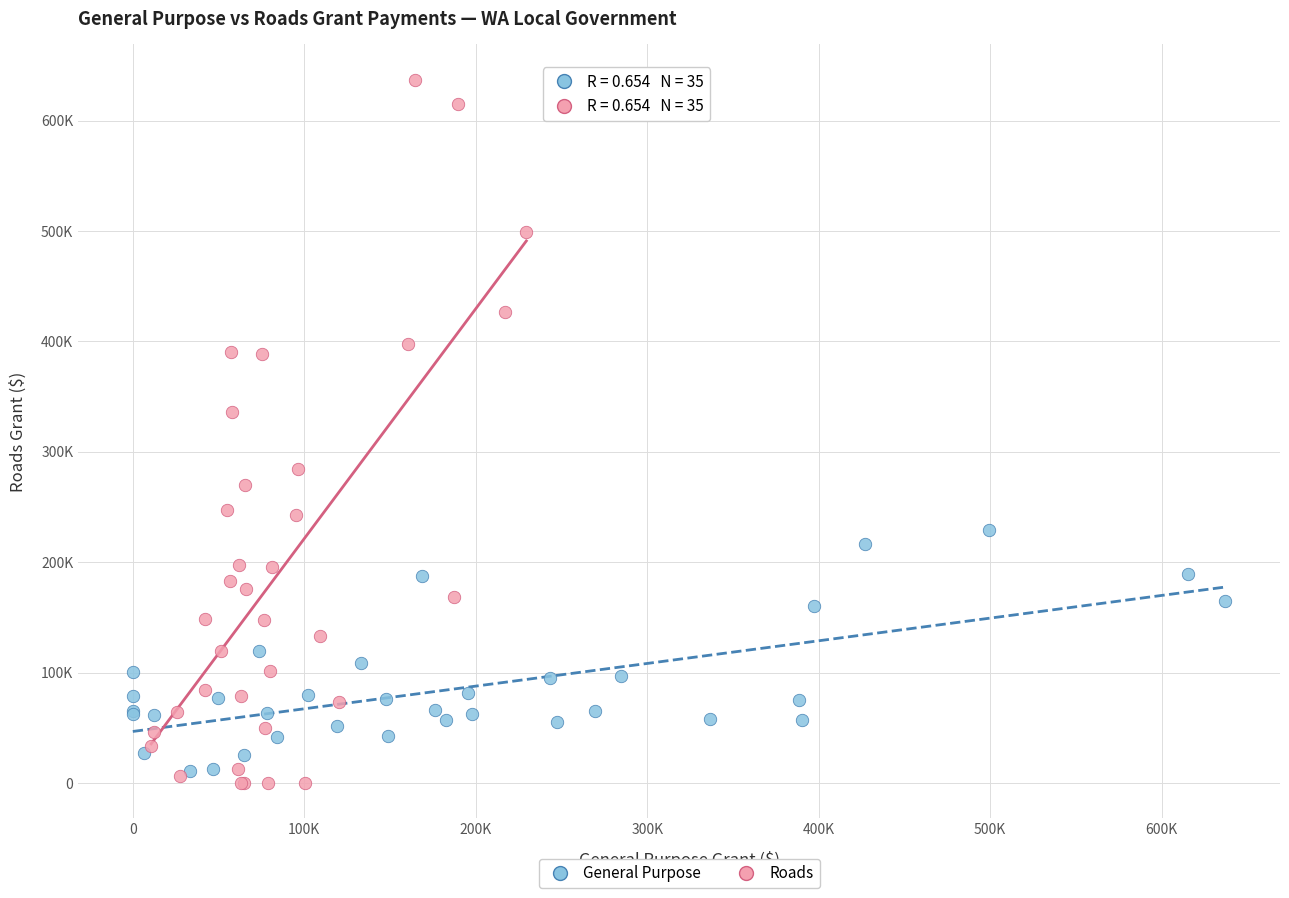

Which series contains the highest Y value?

Roads